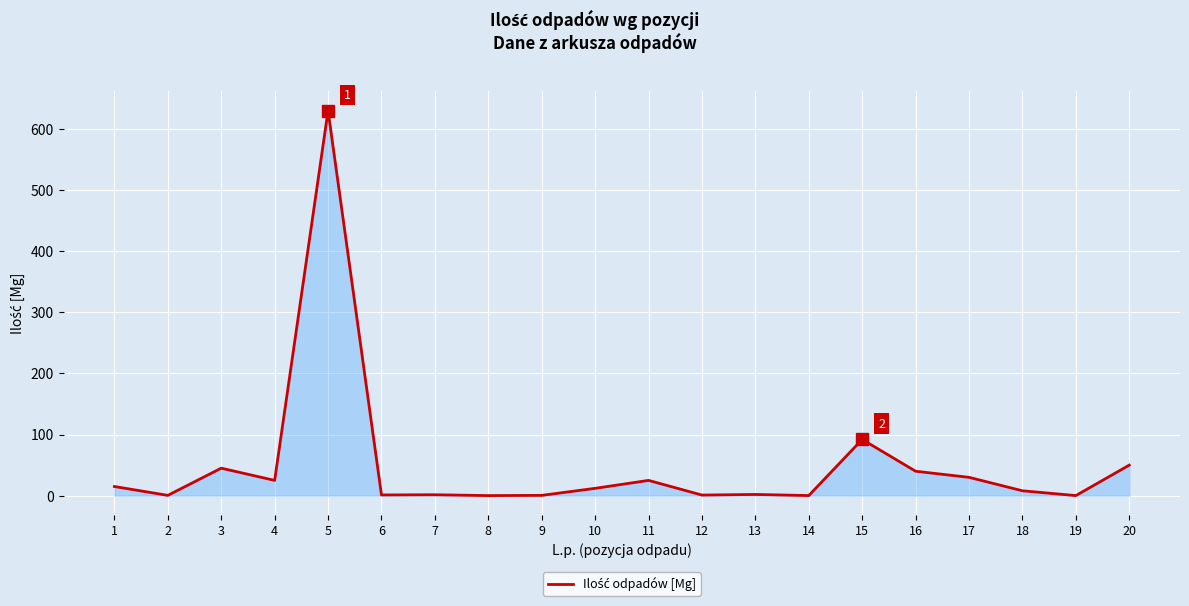

What is the approximate value at 10?

12.0